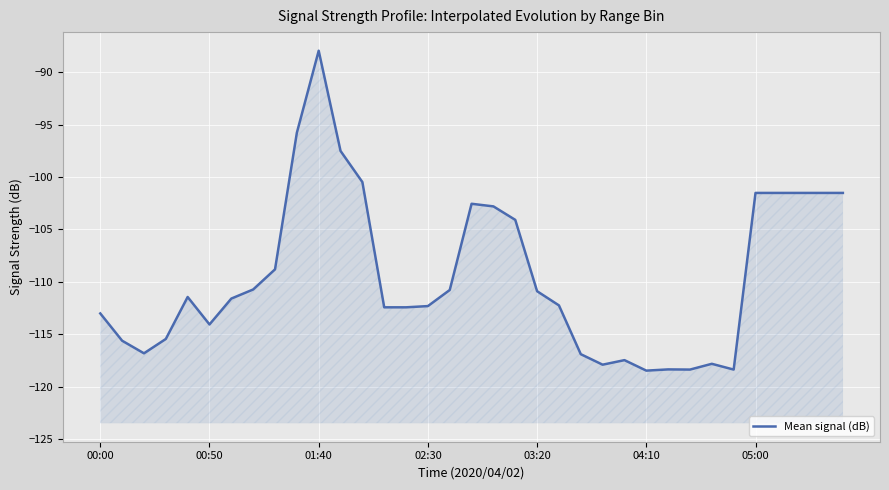

Which has a higher value, 26 or 01:40?

01:40